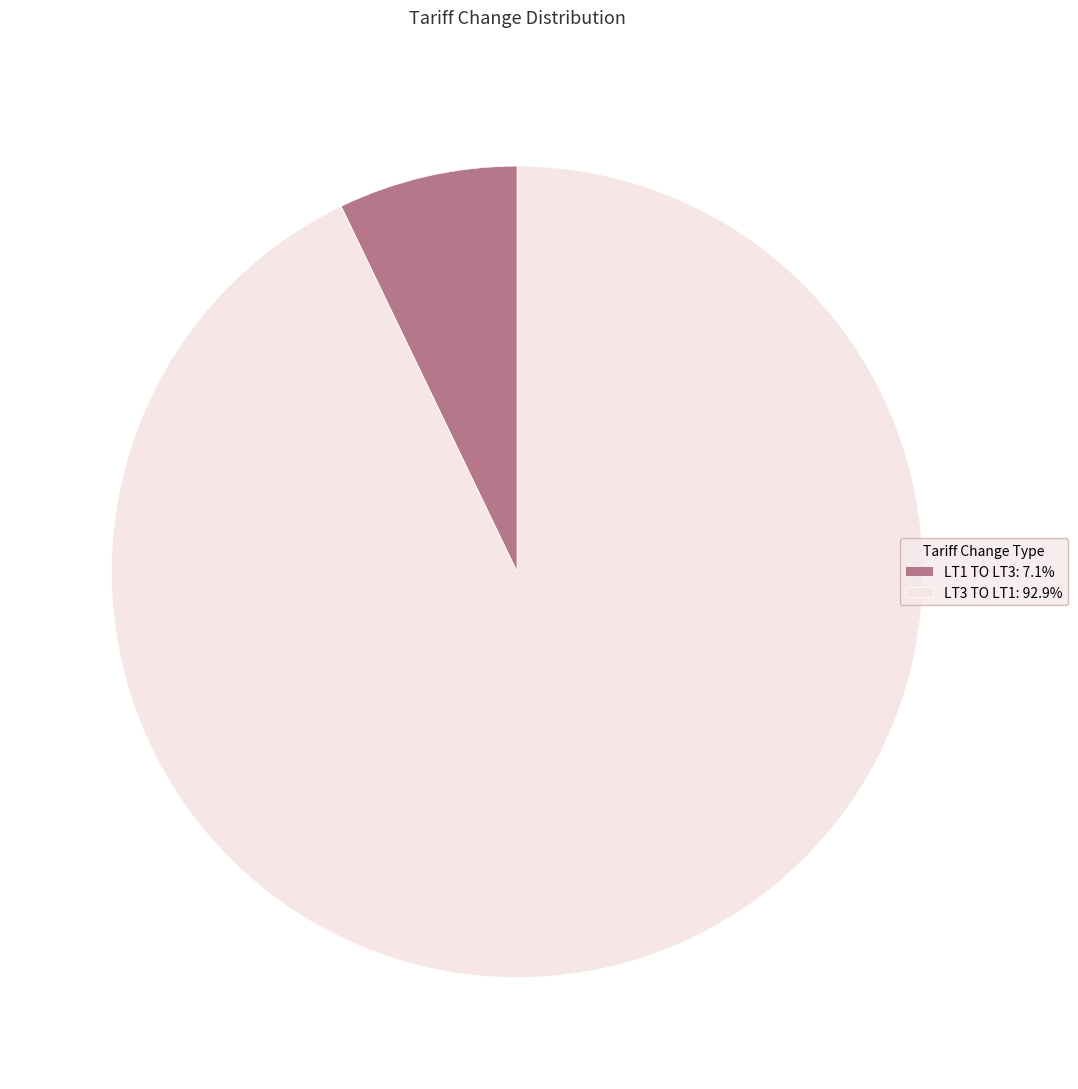

Is the sum of LT3 TO LT1: 92.9% and LT1 TO LT3: 7.1% greater than half?

Yes